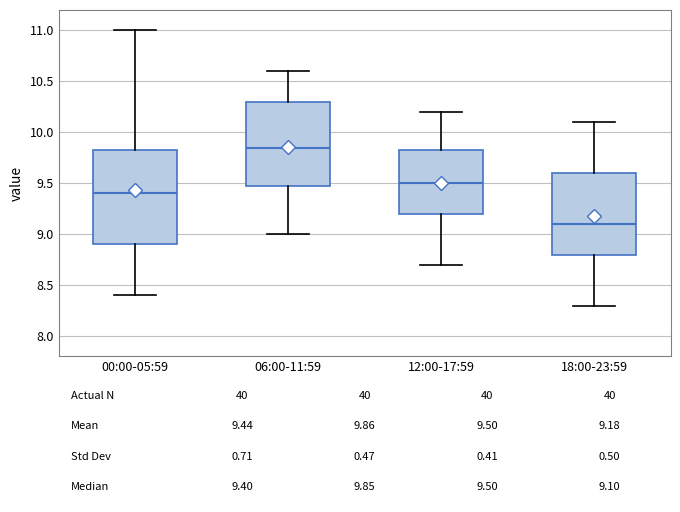

Comparing the boxes themselves (not the whiskers), which one is the tallest?

00:00-05:59